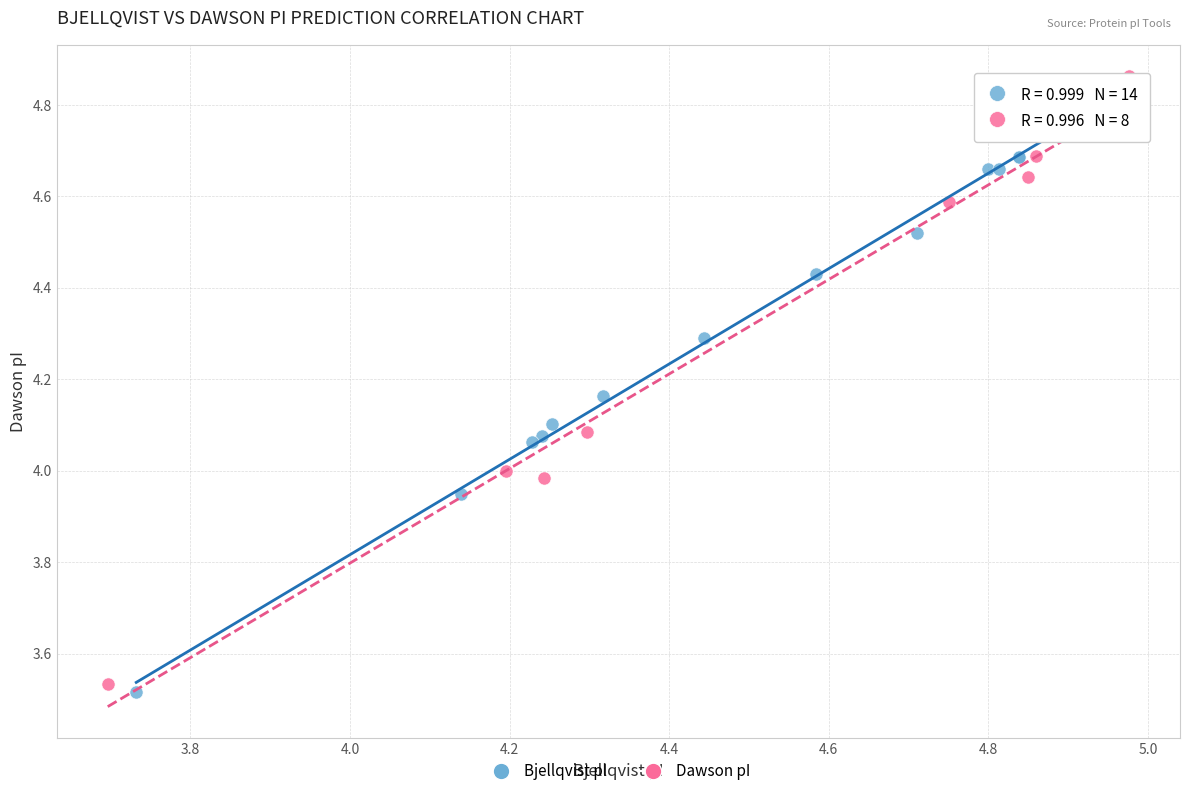

Which series contains the highest Y value?

Dawson pI